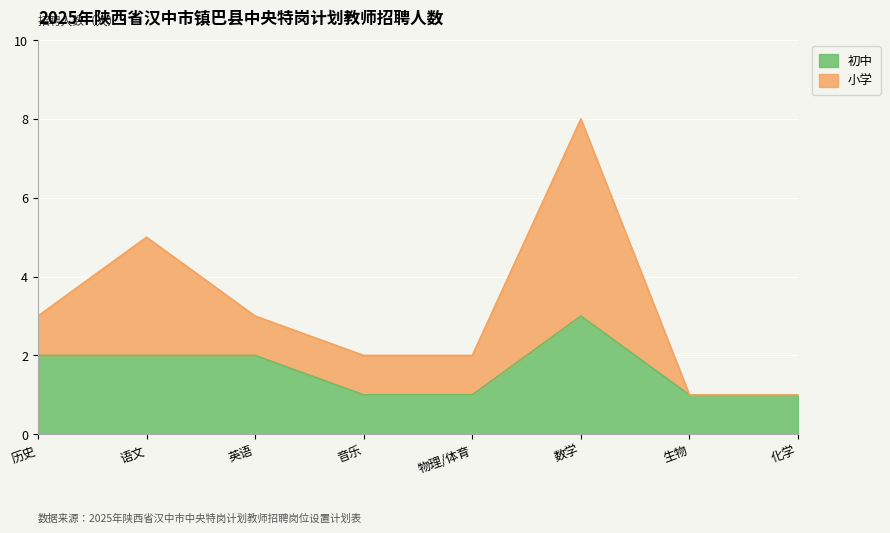

At which label is 小学 closest to 4?

历史